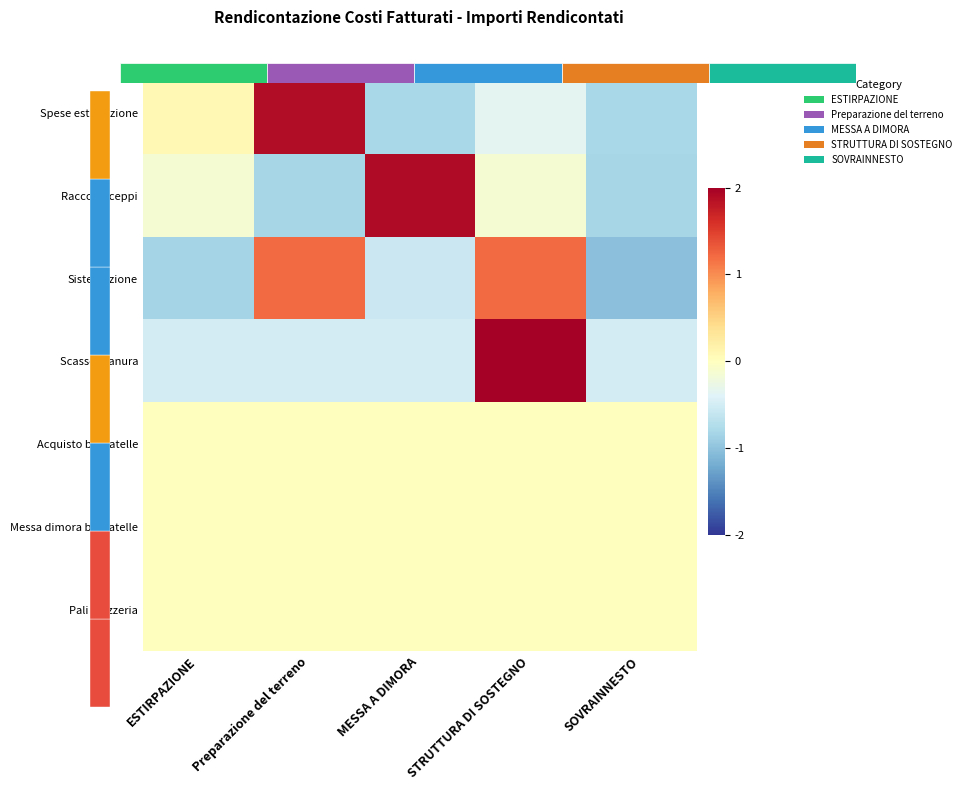

At Preparazione del terreno, list the series in order from largest to smallest.

Spese estirpazione, Sistemazione, Acquisto barbatelle, Messa dimora barbatelle, Pali mezzeria, Scasso pianura, Raccolta ceppi